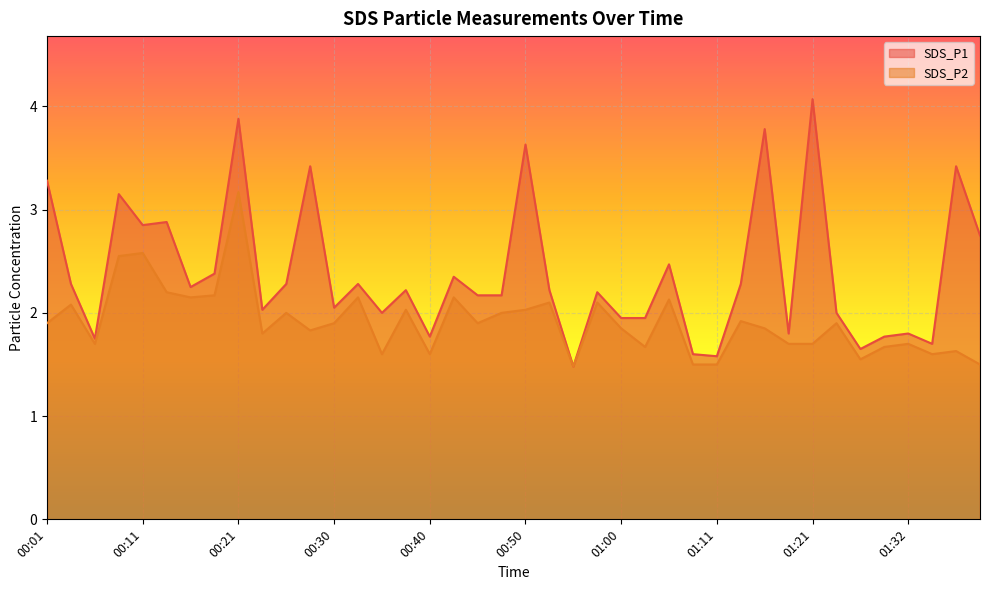

True or false: SDS_P2 and SDS_P1 intersect in this chart.

False